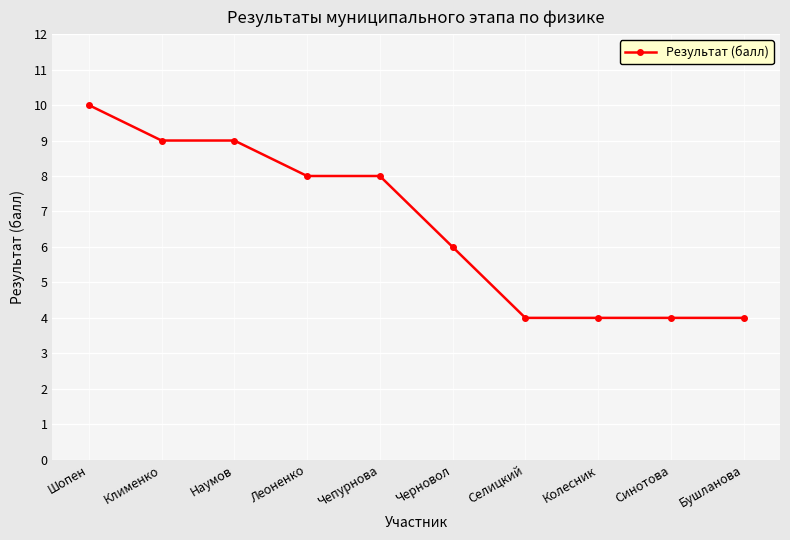

What is the value of the 8th point from the left?

4